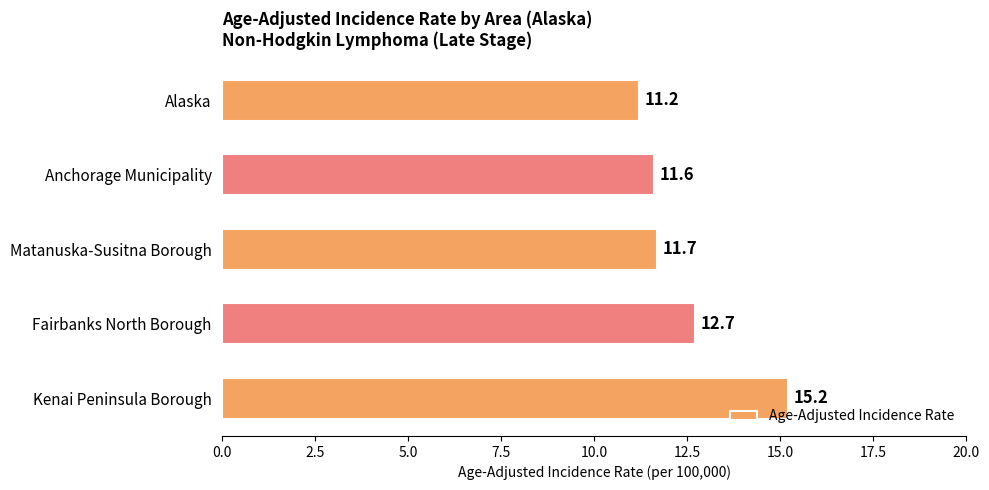

Which category has the highest value across all series?

Kenai Peninsula Borough